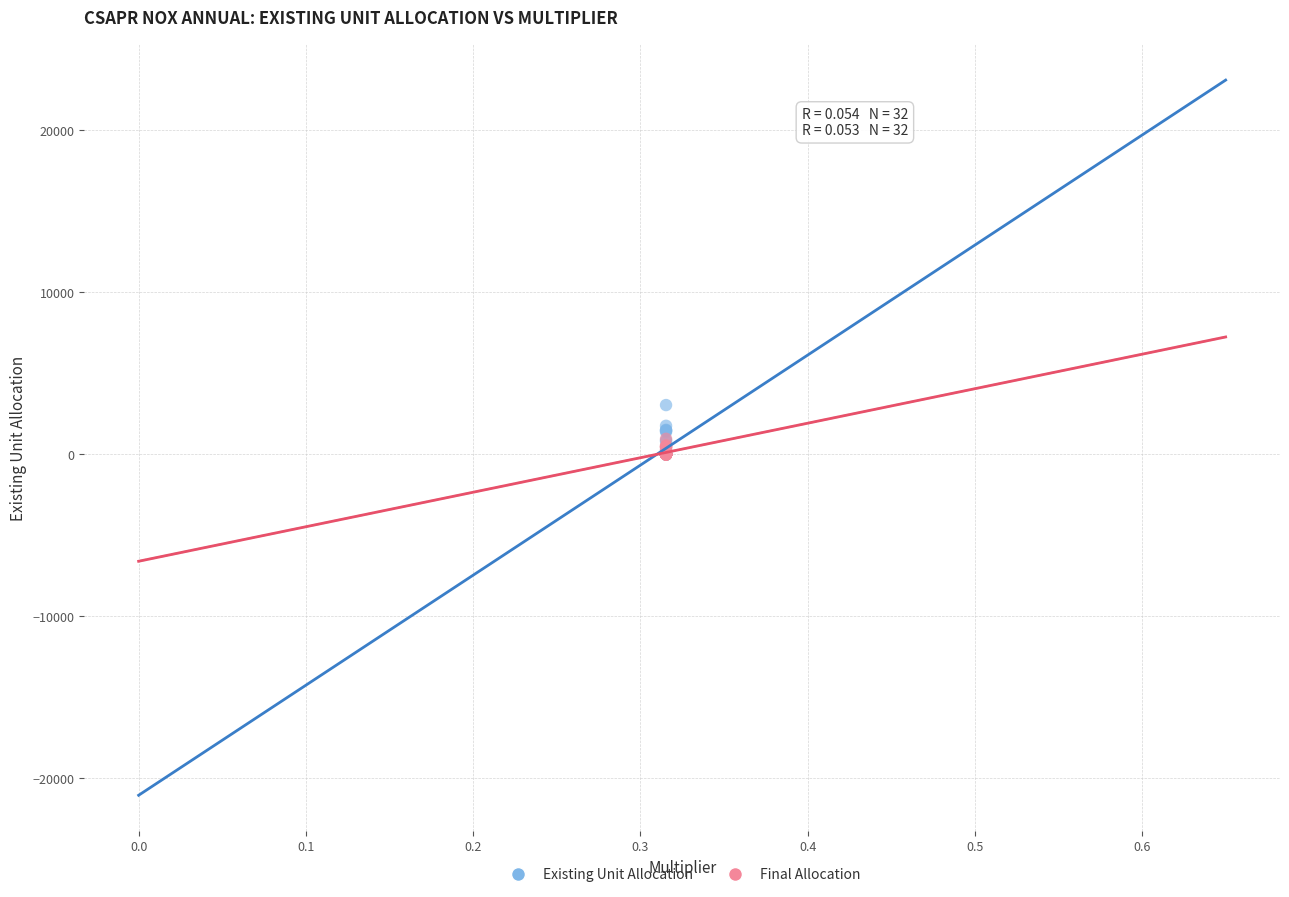

What are all the series names shown in the legend?

Existing Unit Allocation, Final Allocation